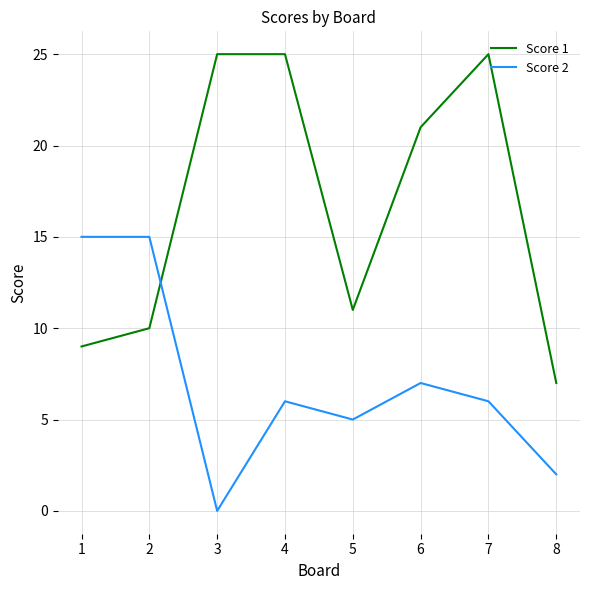

What is the difference between the maximum and minimum values in the Score 1 series?

18